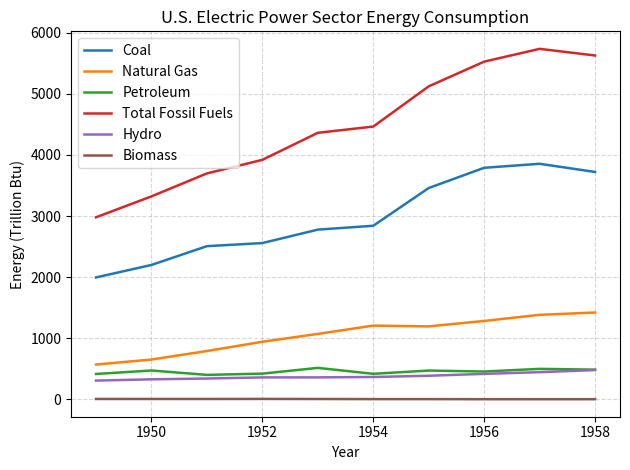

True or false: Coal and Petroleum intersect in this chart.

False